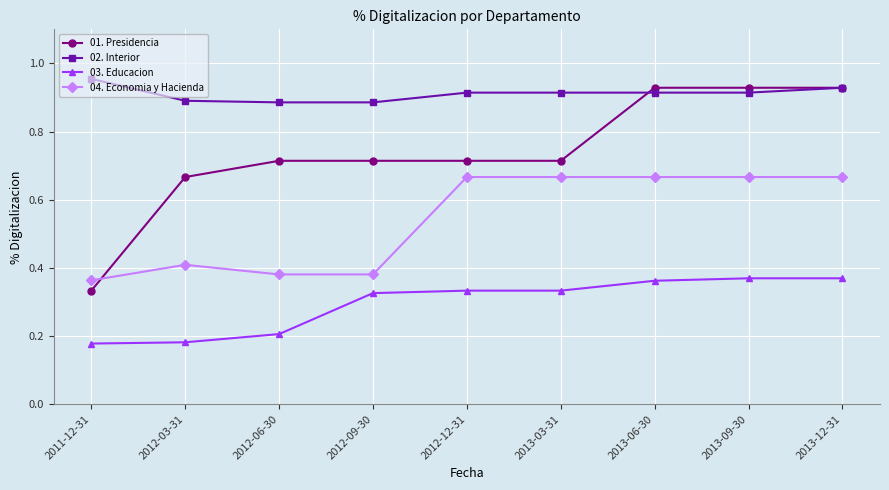

Which label corresponds to the largest value in the chart?

2011-12-31